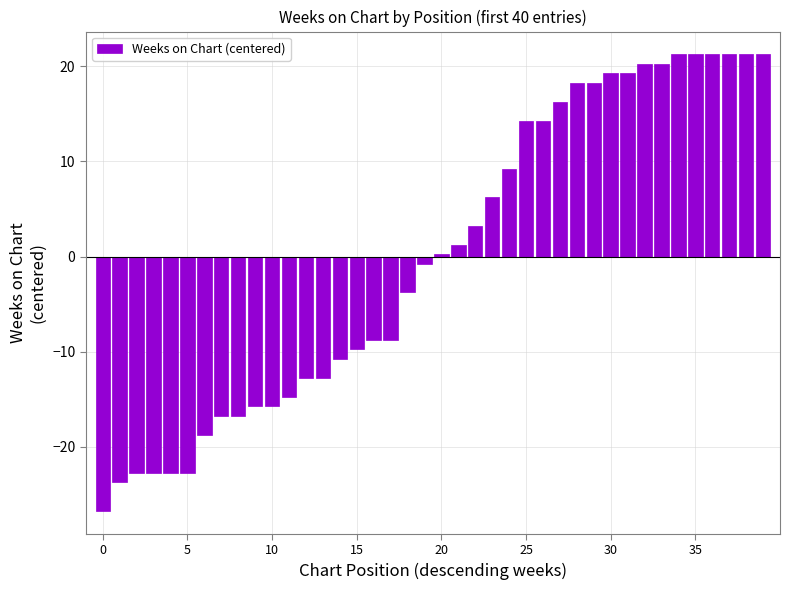

What is the difference between the maximum and minimum values?

48.0